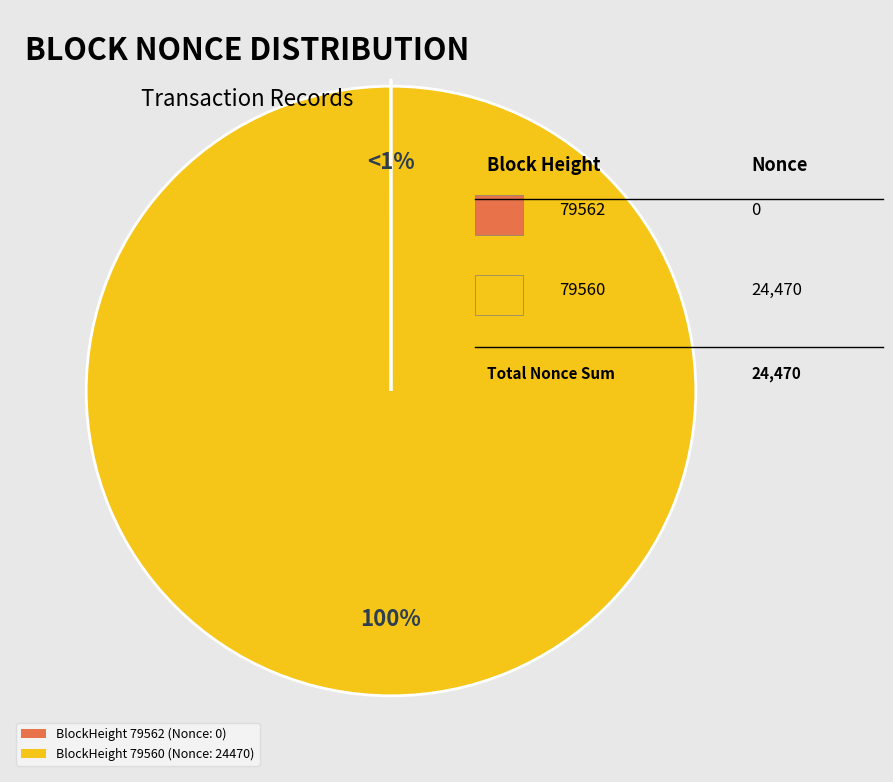

Which category has the biggest portion of the pie?

79560